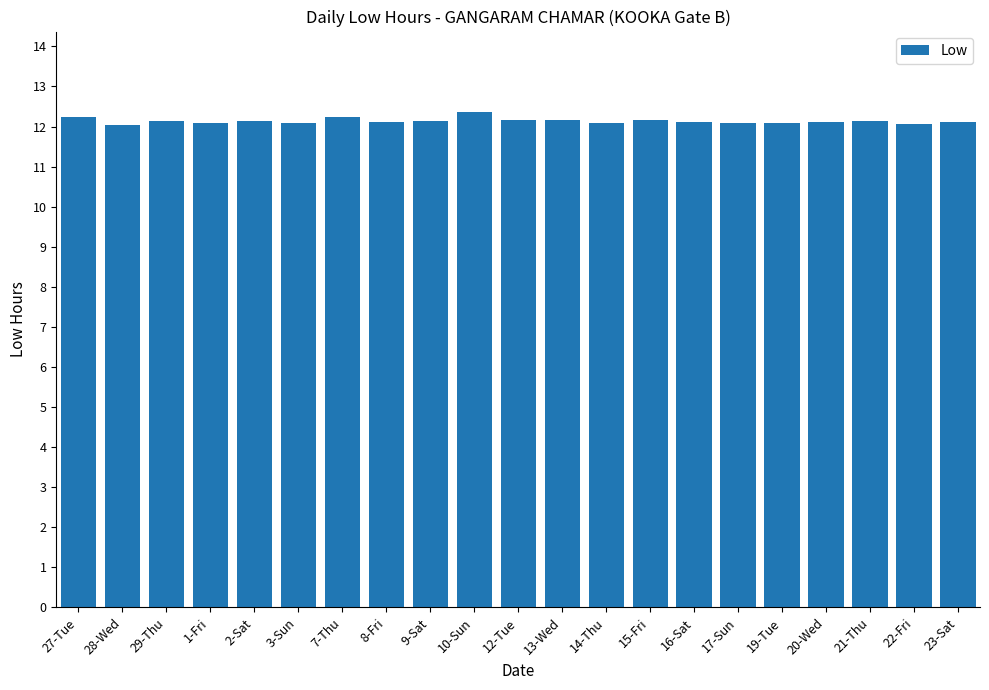

What position from the left is 19-Tue?

17